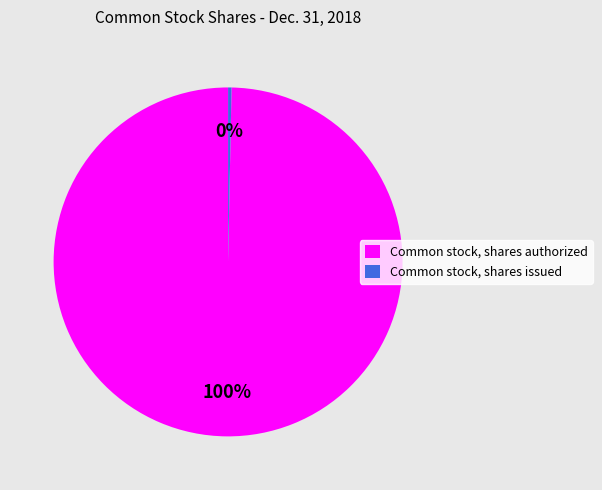

Rank the categories by value from lowest to highest.

Common stock, shares issued, Common stock, shares authorized